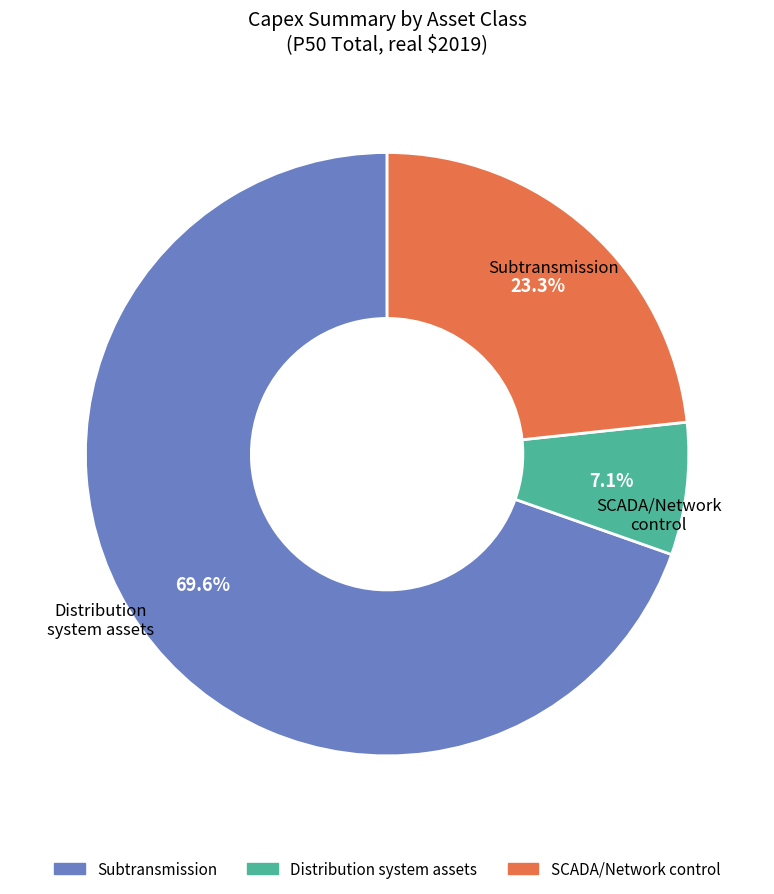

Does any single category account for the majority?

Yes